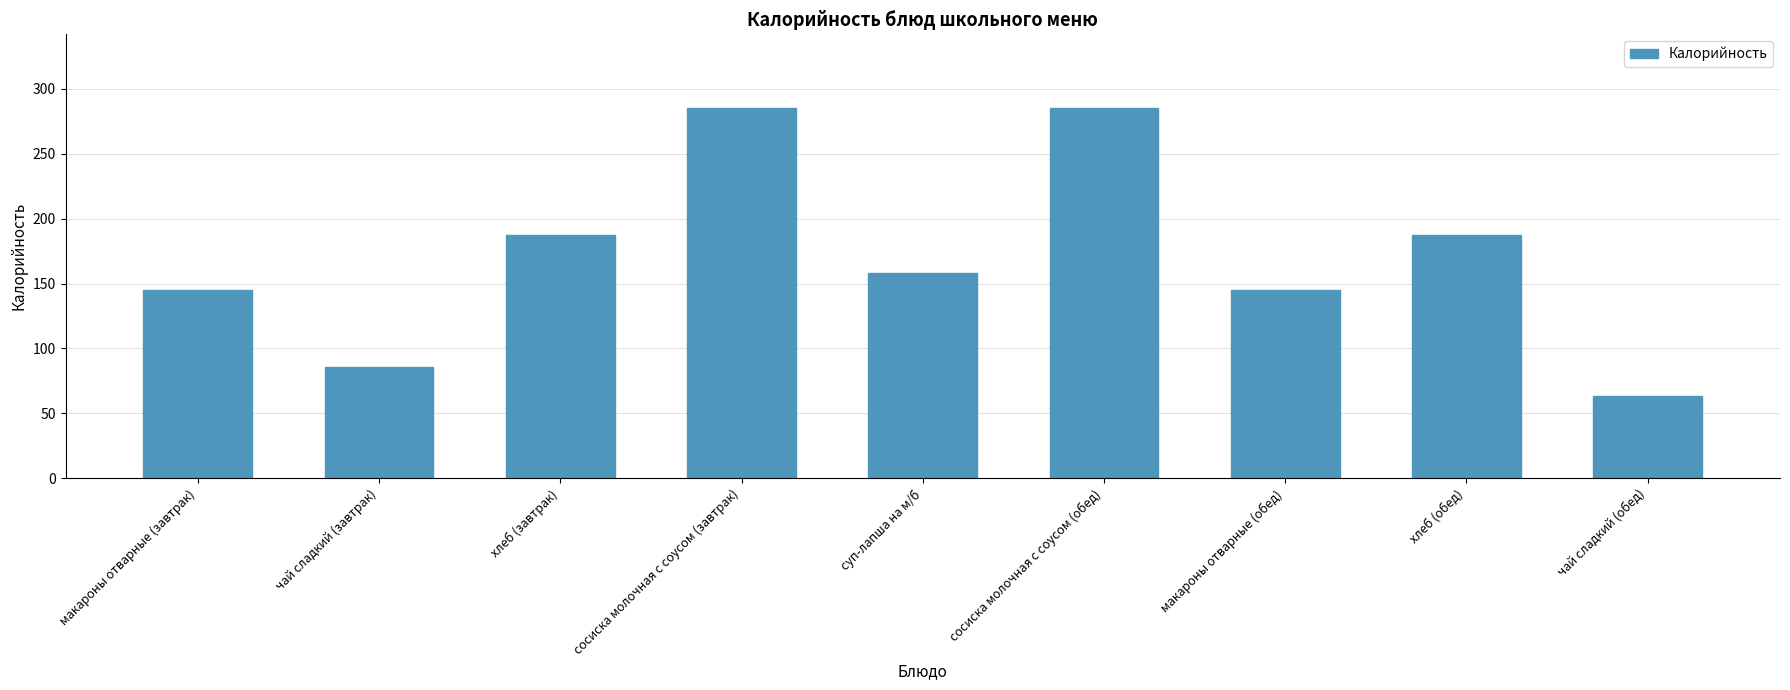

What is the change in value from сосиска молочная с соусом (завтрак) to макароны отварные (обед)?

-139.7